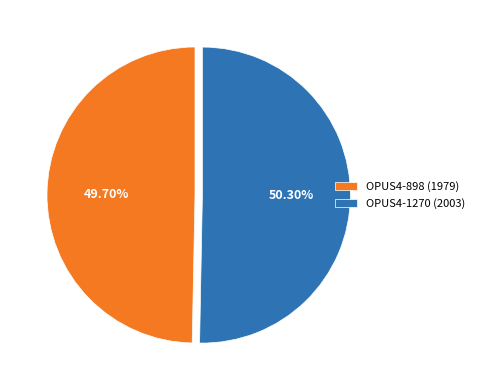

What is the total percentage of OPUS4-898 (1979) and OPUS4-1270 (2003)?

100.0%